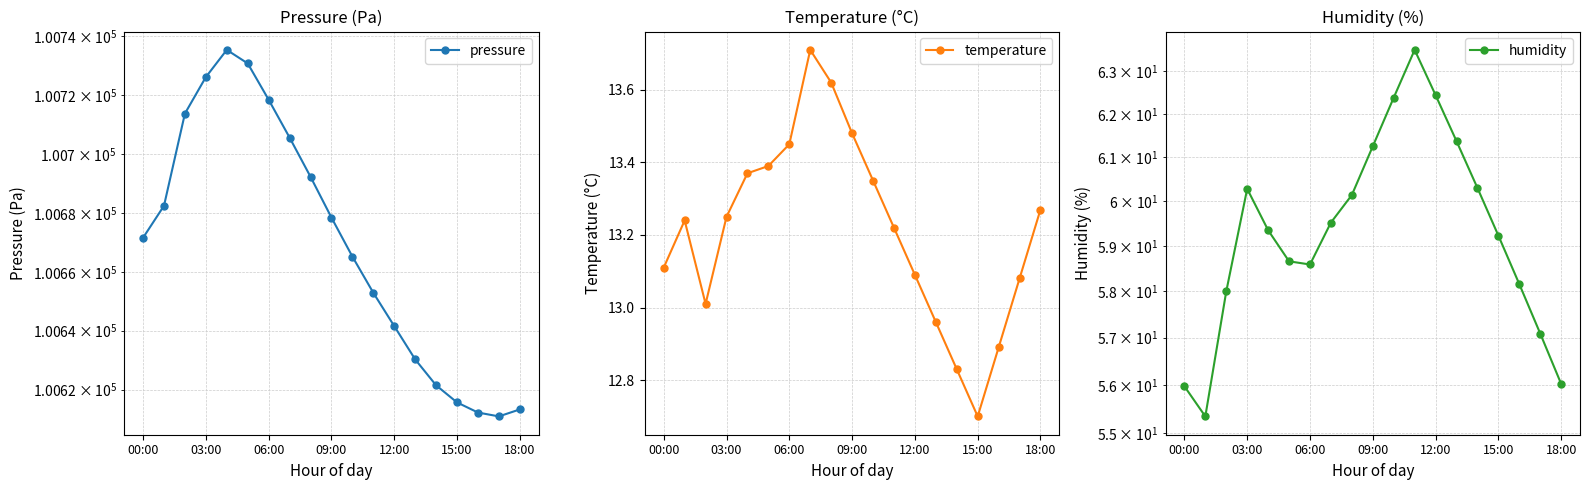

True or false: humidity and pressure cross at least once.

False